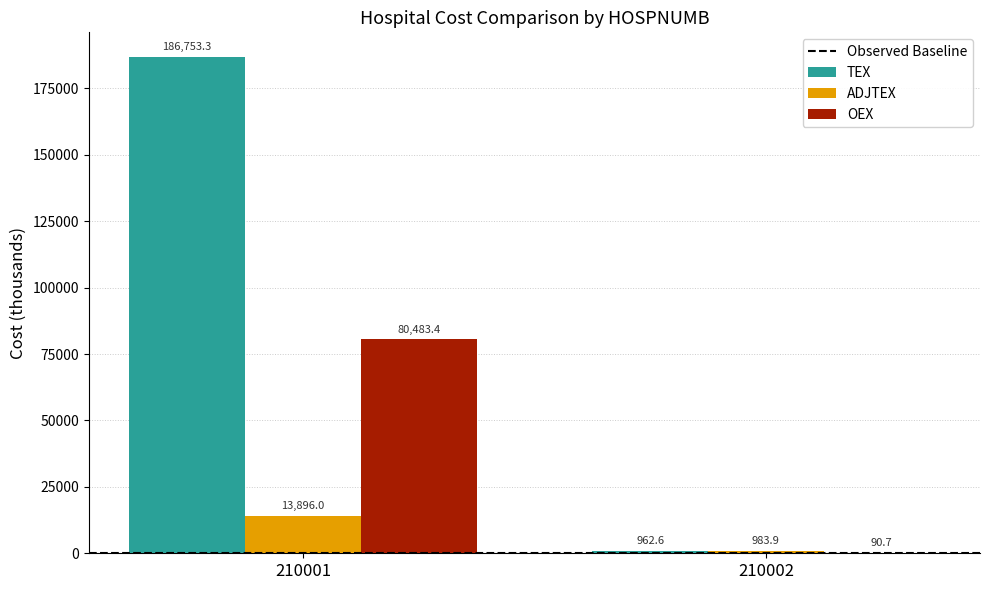

What is the maximum value shown in the chart?

186753.3